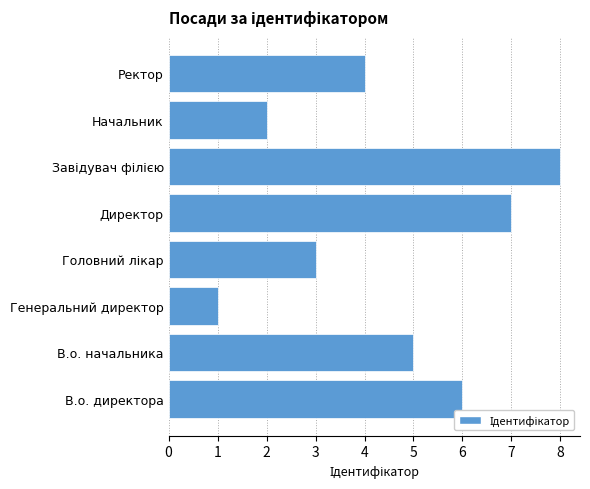

Is it true that the value at Директор is 7?

True